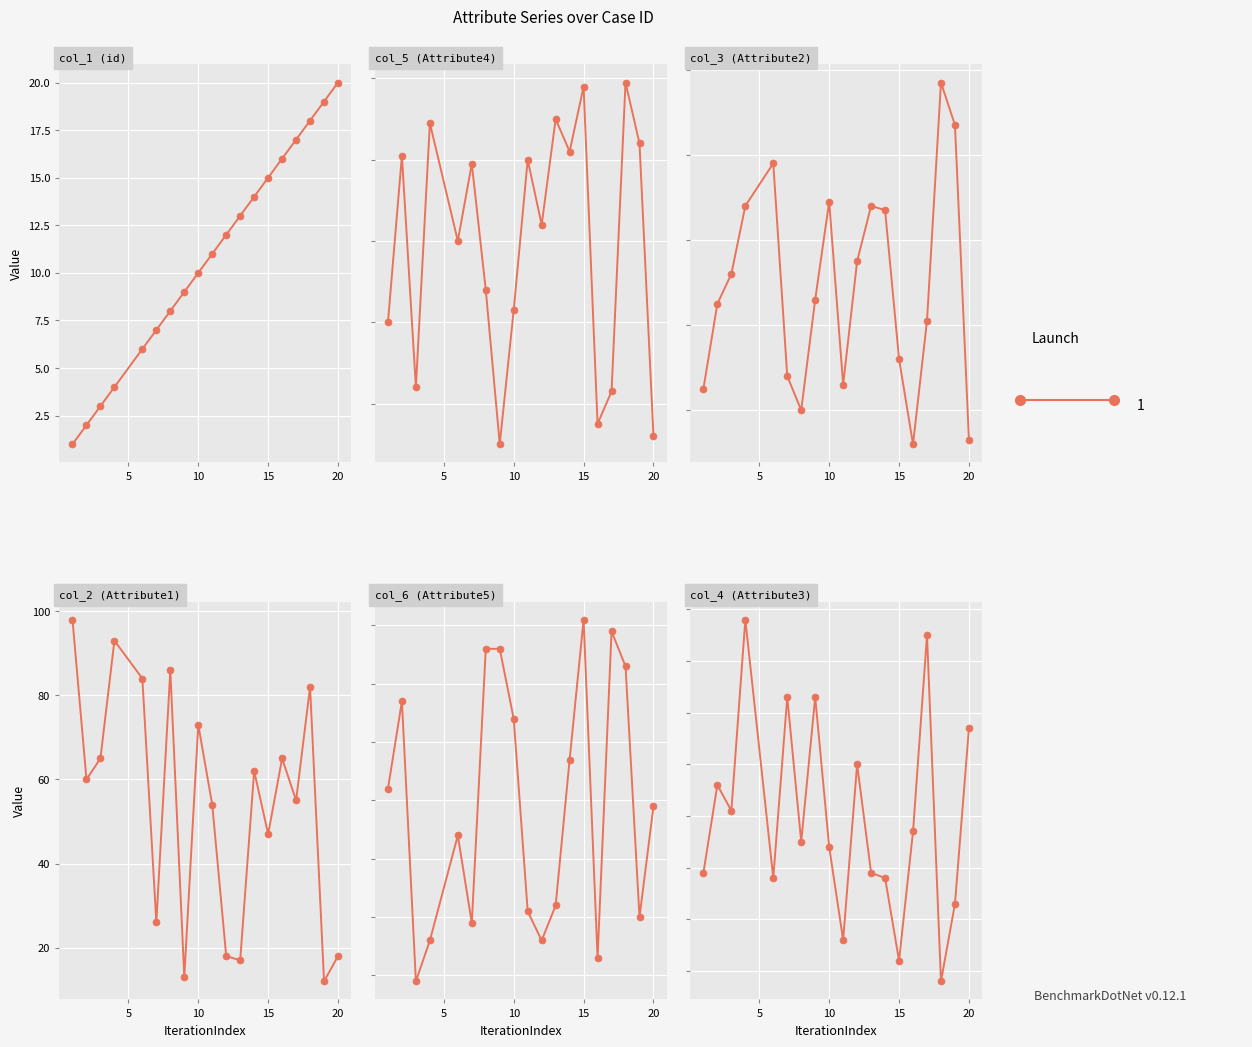

Count the number of data series in this chart.

6